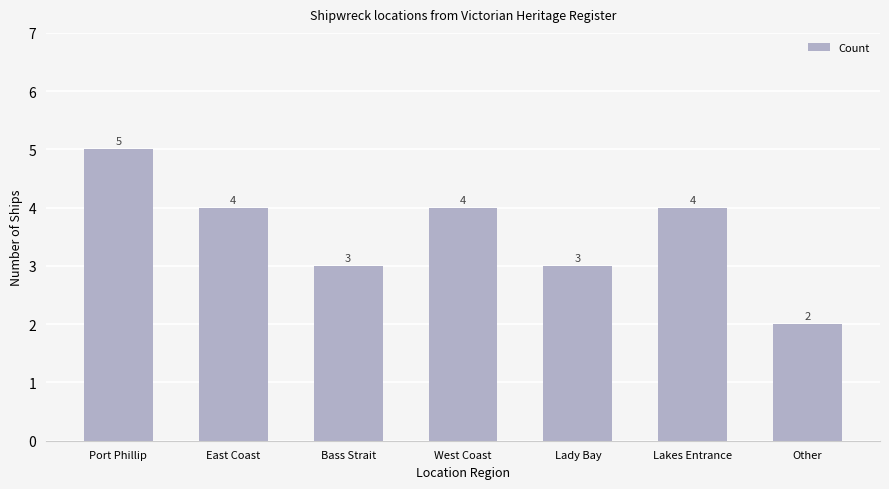

What is the sum of all values?

25